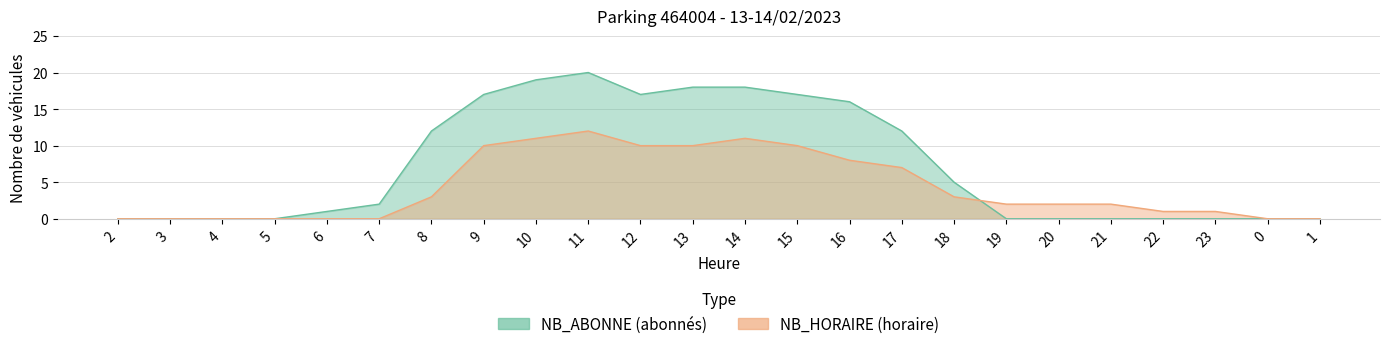

What is the label of the 14th point from the left?

15